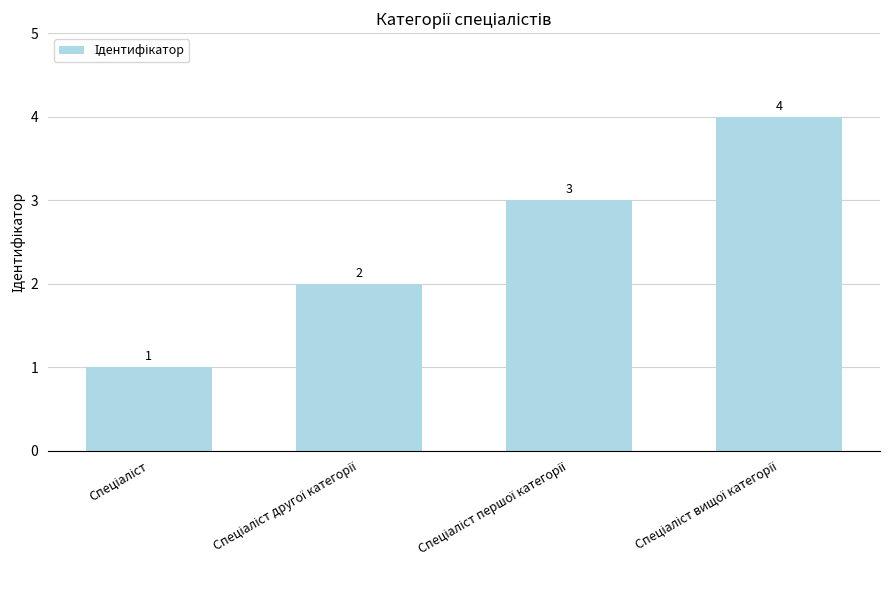

Reading right to left, extract all data points from this chart.

4	3	2	1